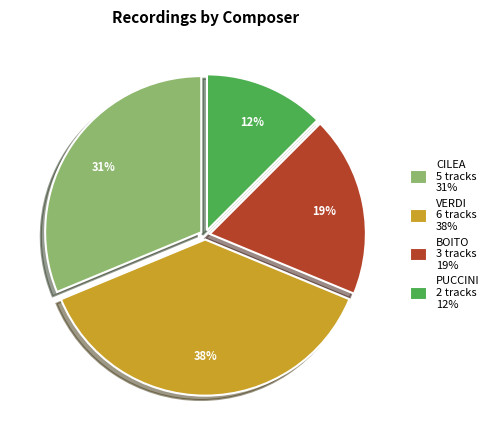

The VERDI 6 tracks 38% slice represents 46% of the pie. True or false?

False